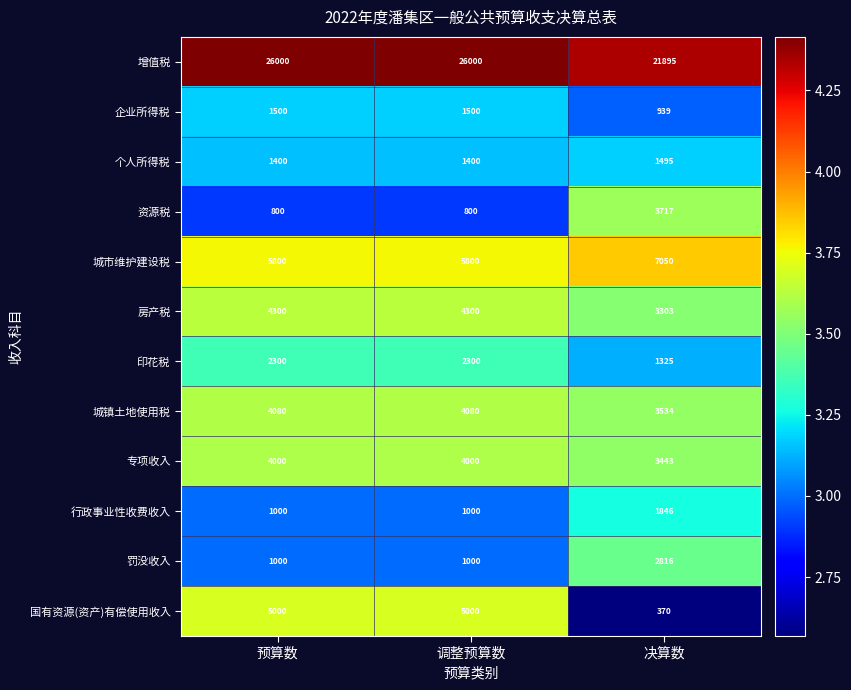

At which label is 增值税 closest to 23947?

决算数